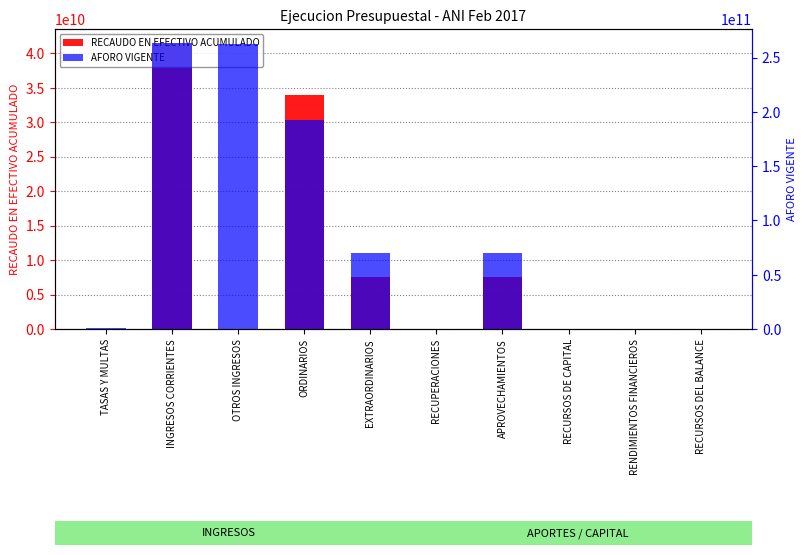

At which category is the sum across all series the highest?

INGRESOS CORRIENTES